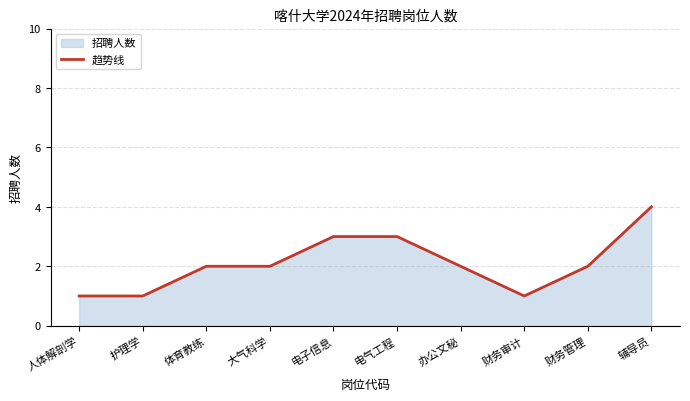

What is the sum of the values at 人体解剖学 and 财务管理?

3